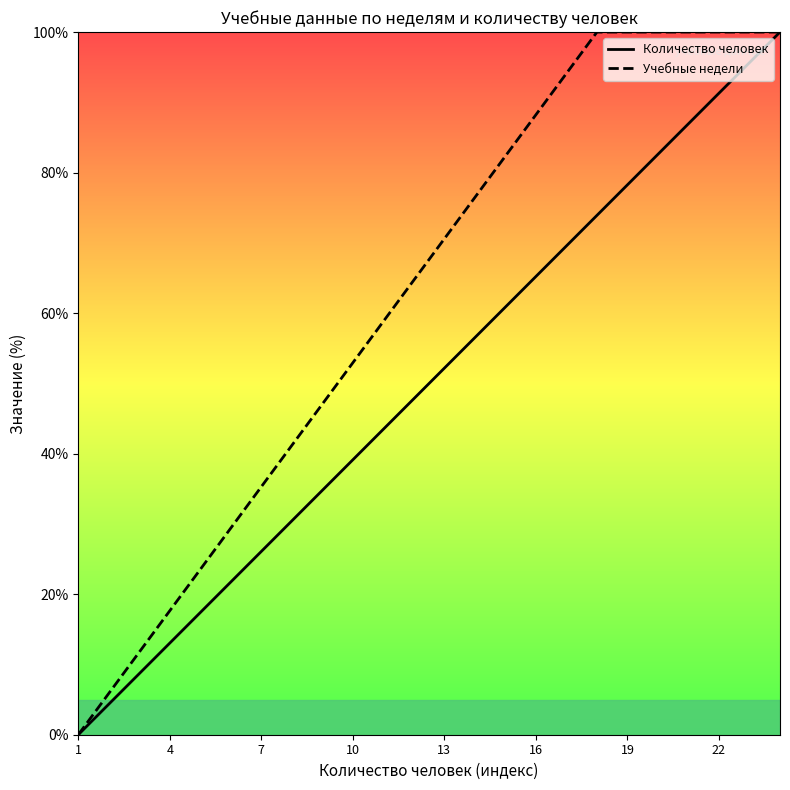

Is it true that Количество человек equals 33.6 at 13?

False